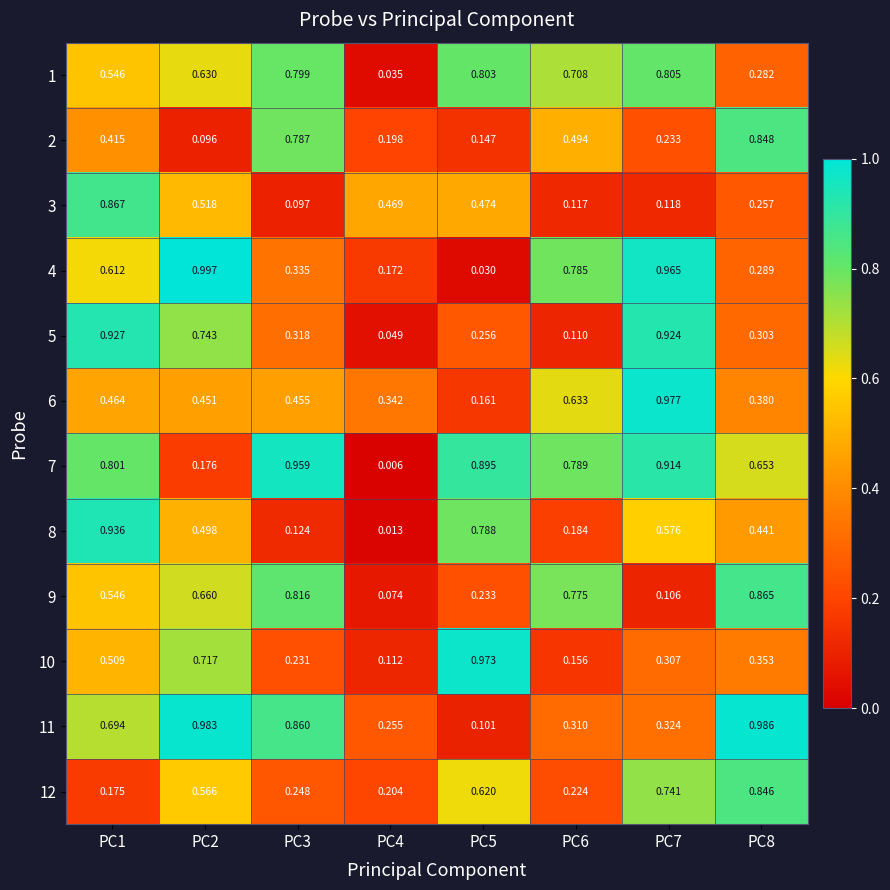

Is the value of 2 at PC8 greater than the value of 9 at PC1?

Yes